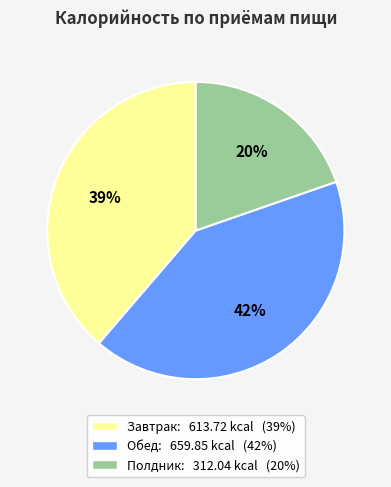

Which slice is the smallest?

Полдник